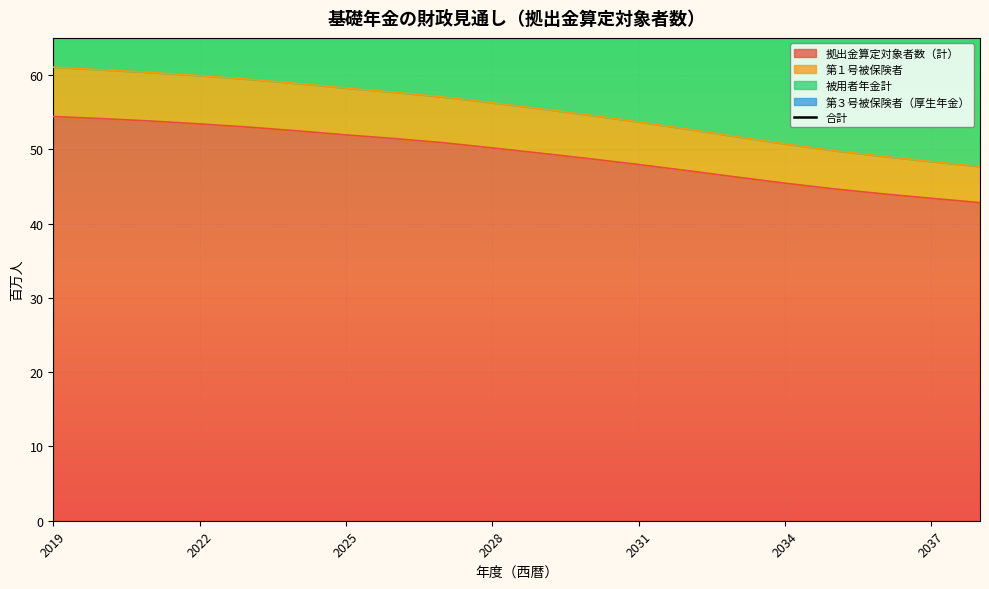

True or false: 拠出金算定対象者数（計） has a value of 51.9 at 2025.

True